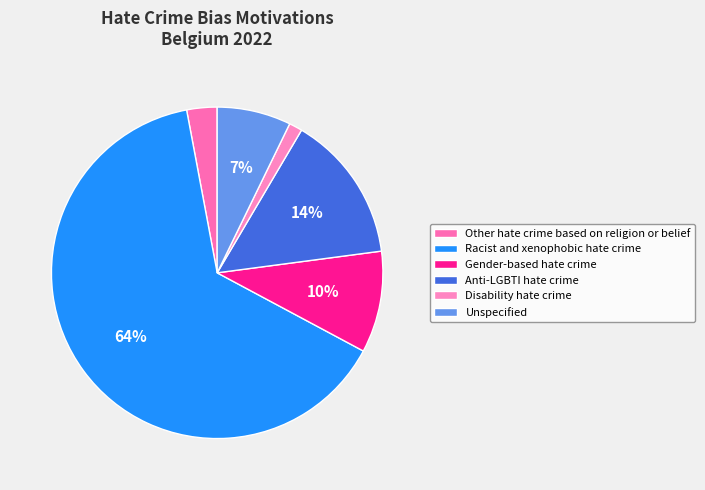

True or false: Disability hate crime accounts for 14% of the total.

False